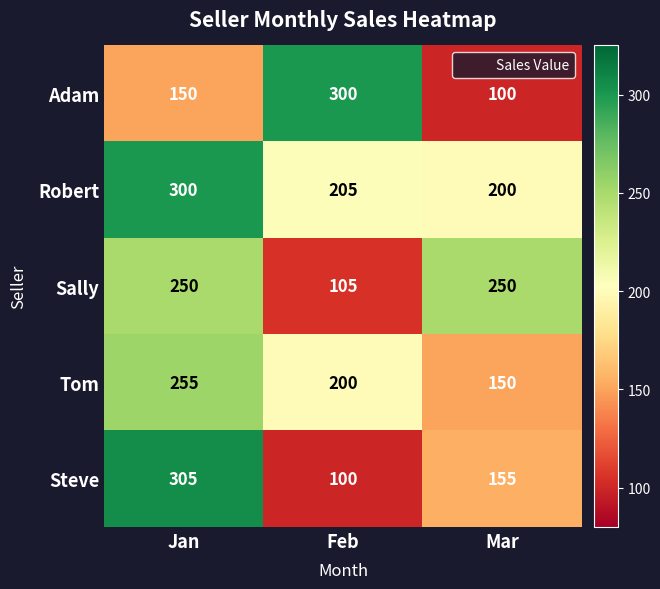

What is the lowest value of the Sally series?

105